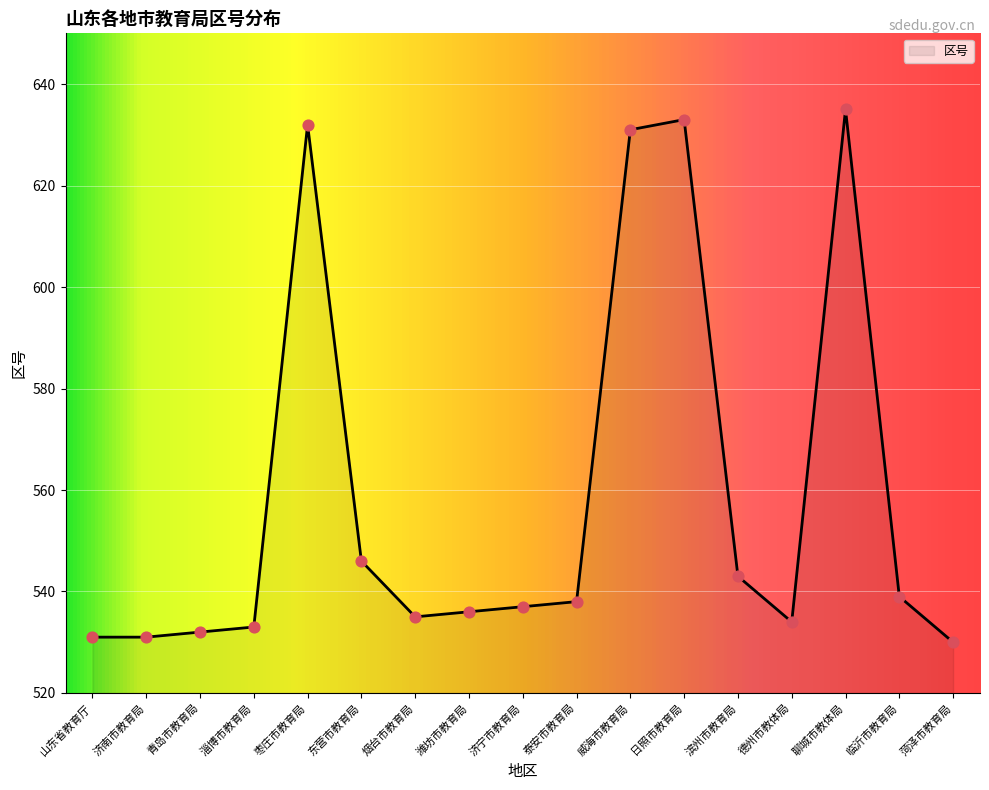

Which has a higher value, 菏泽市教育局 or 青岛市教育局?

青岛市教育局